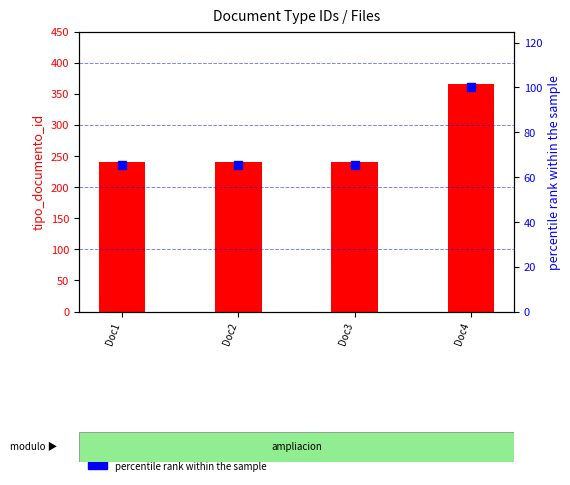

At which category is the sum across all series the highest?

Doc4